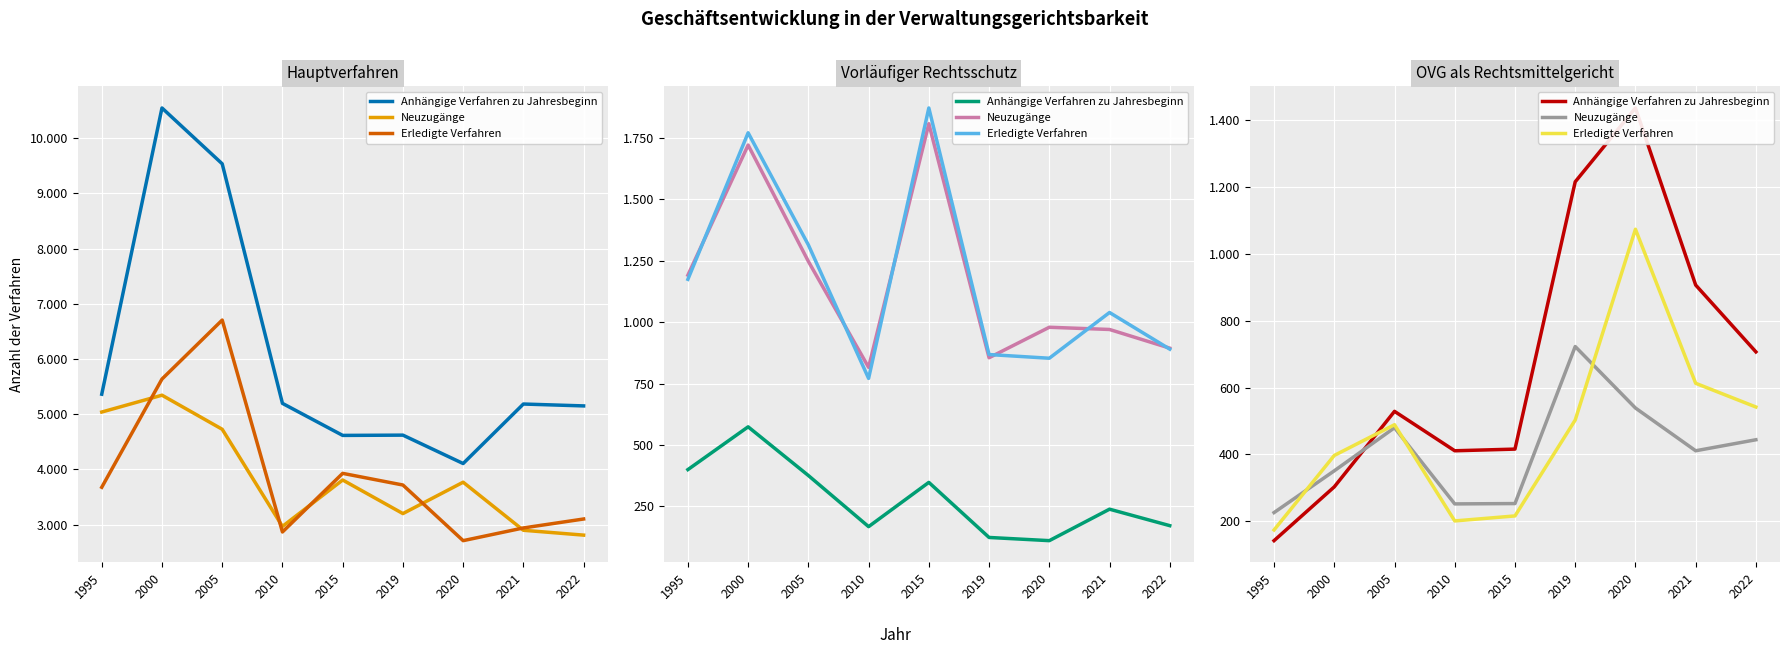

The value of Erledigte Verfahren at 2019 is 301. True or false?

False